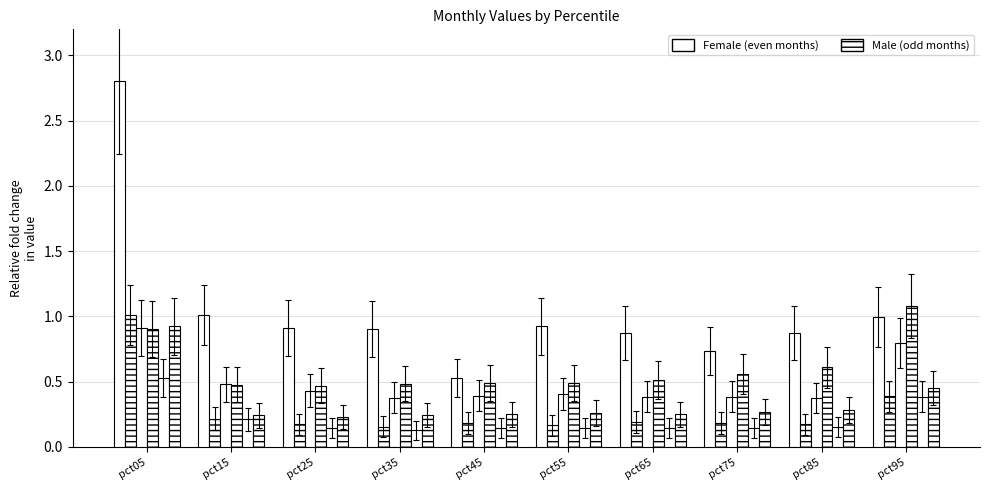

Does the chart contain any negative values?

No